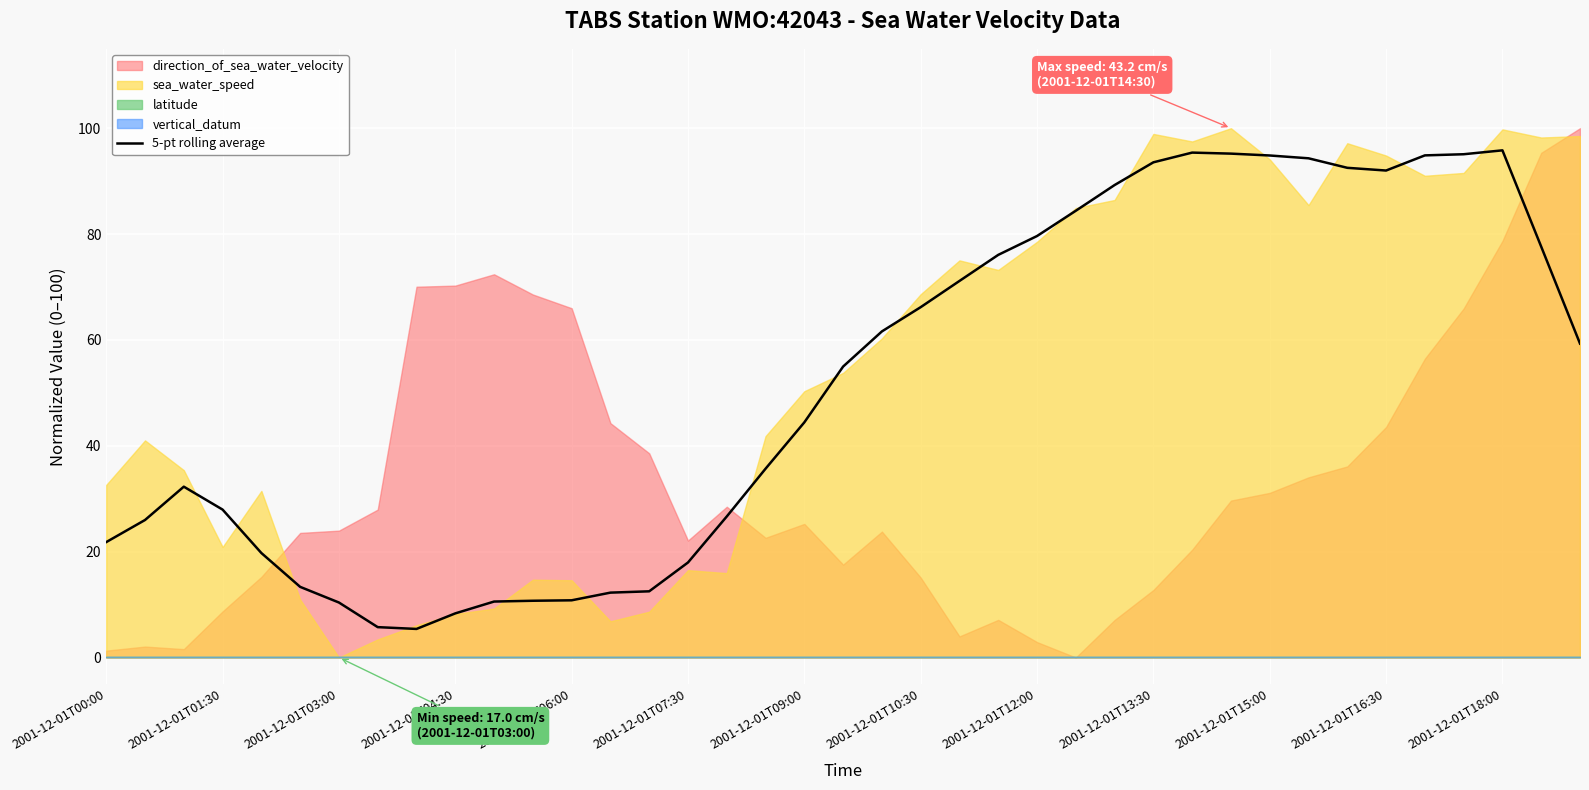

The chart shows a value of 77.6 at 37. True or false?

True